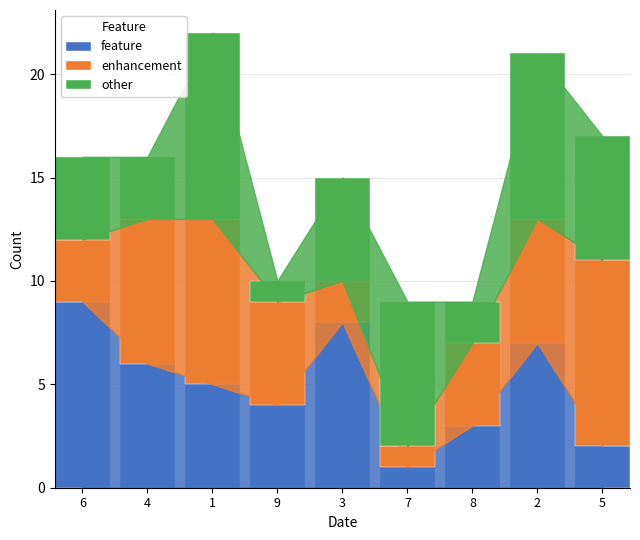

Rank the categories by feature value from lowest to highest.

7, 5, 8, 9, 1, 4, 2, 3, 6